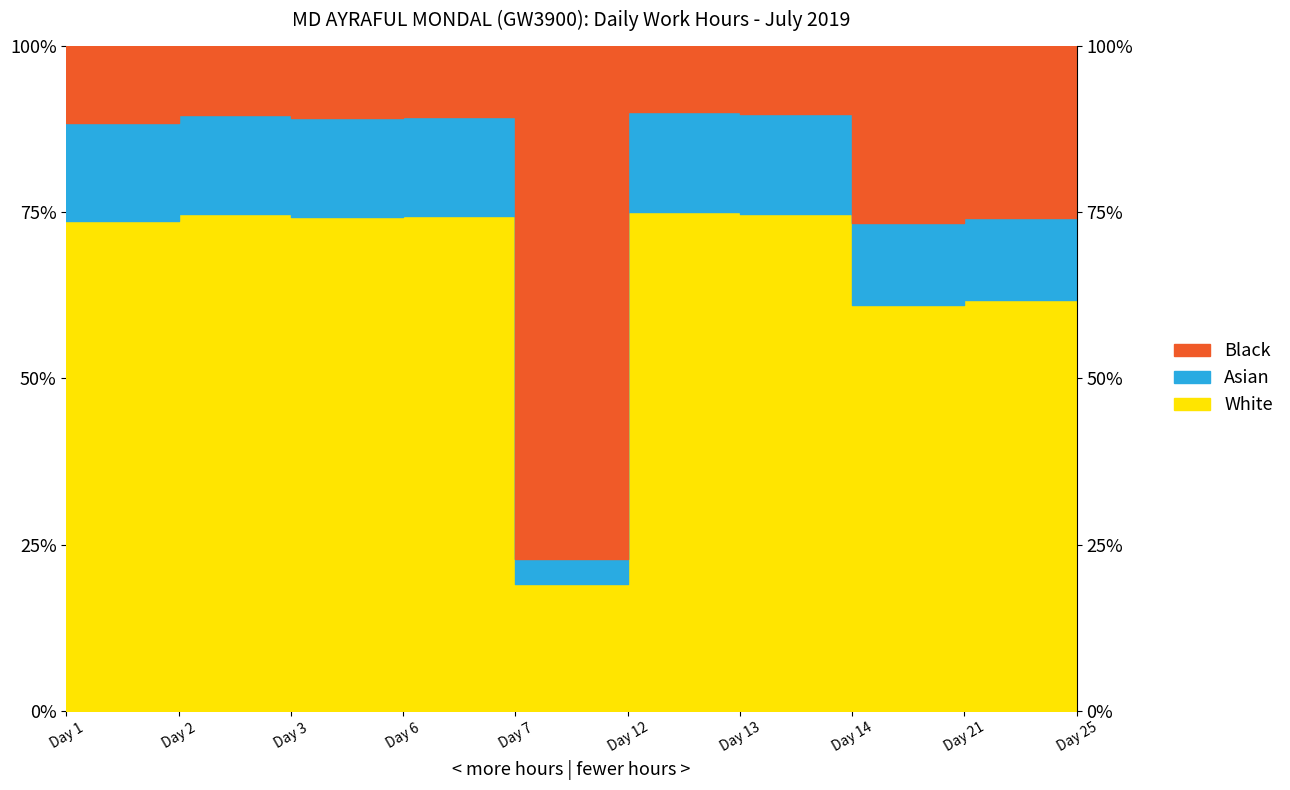

What value does the data have at Day 3?

74.2